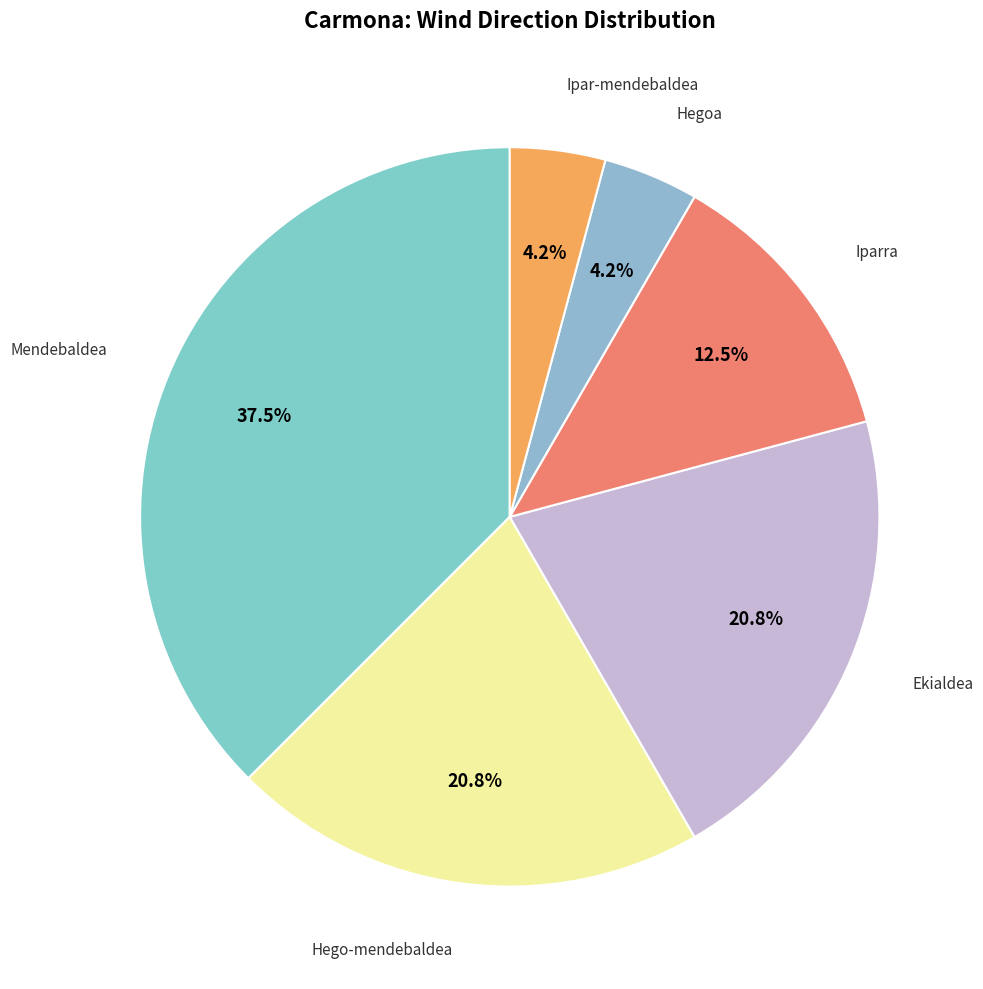

Does any single category account for the majority?

No